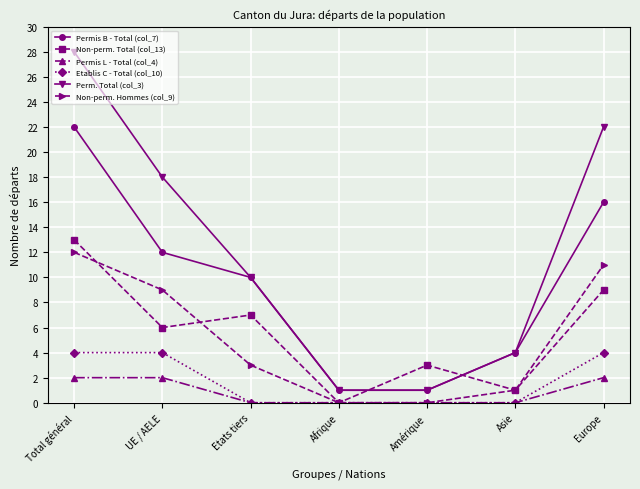

At which label does Perm. Total (col_3) reach its peak?

Total général